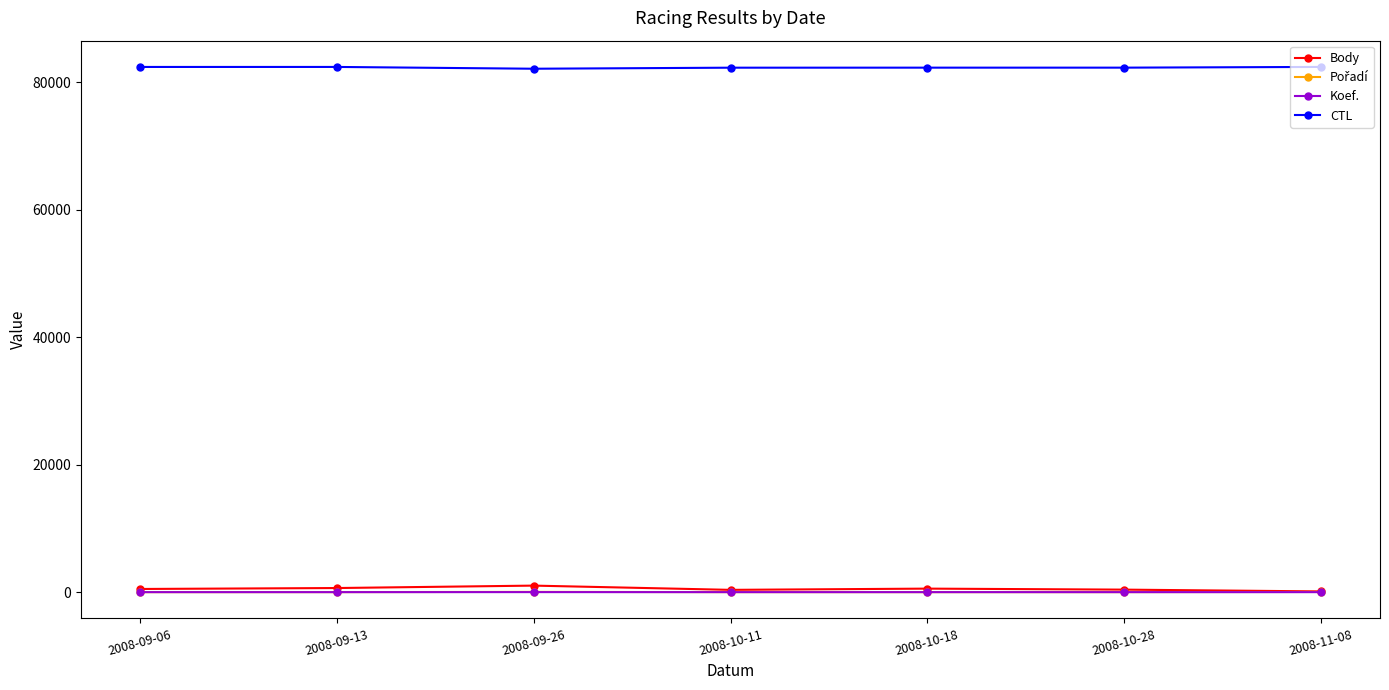

True or false: Koef. and CTL intersect in this chart.

False